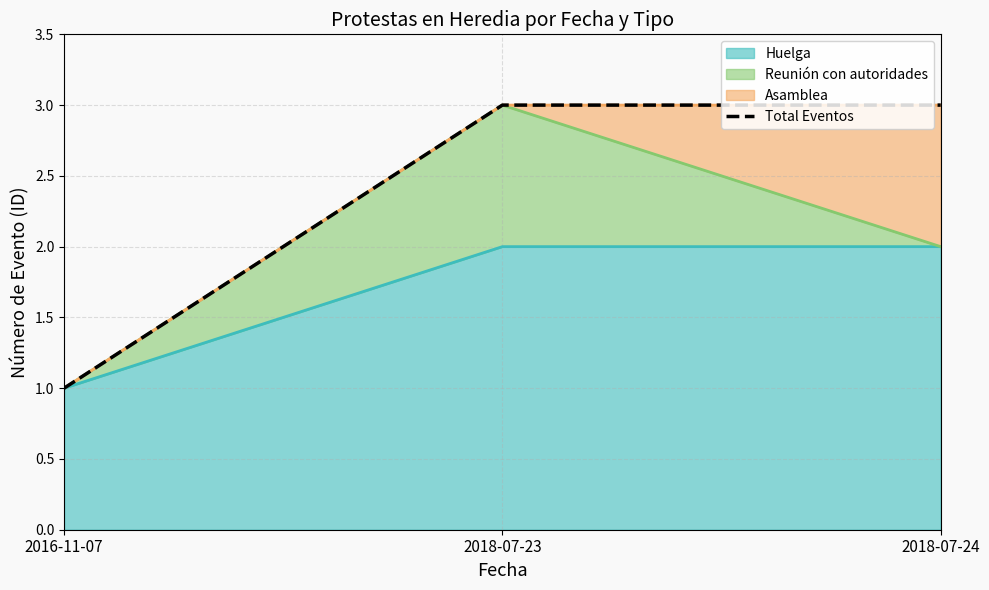

How many data points are less than 3?

1